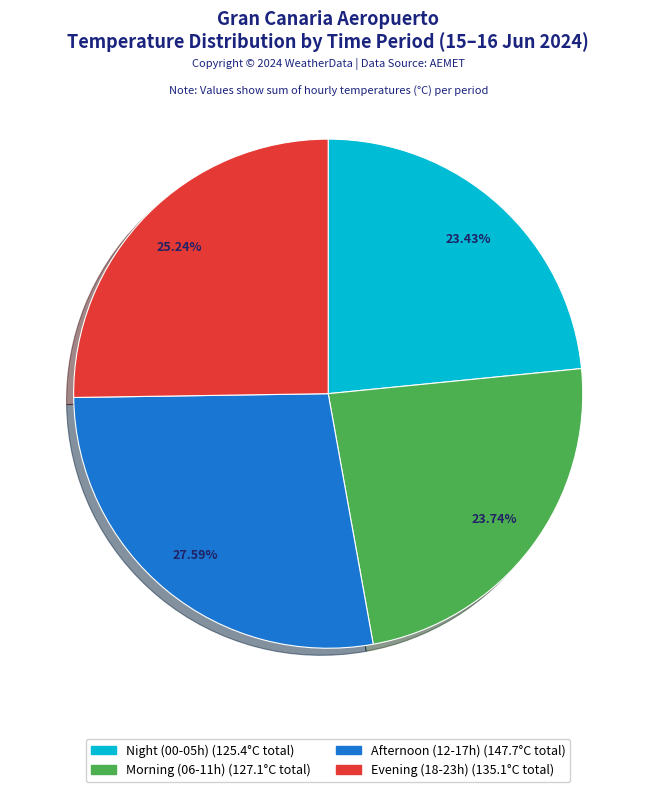

Is there any slice that represents more than half of the pie?

No